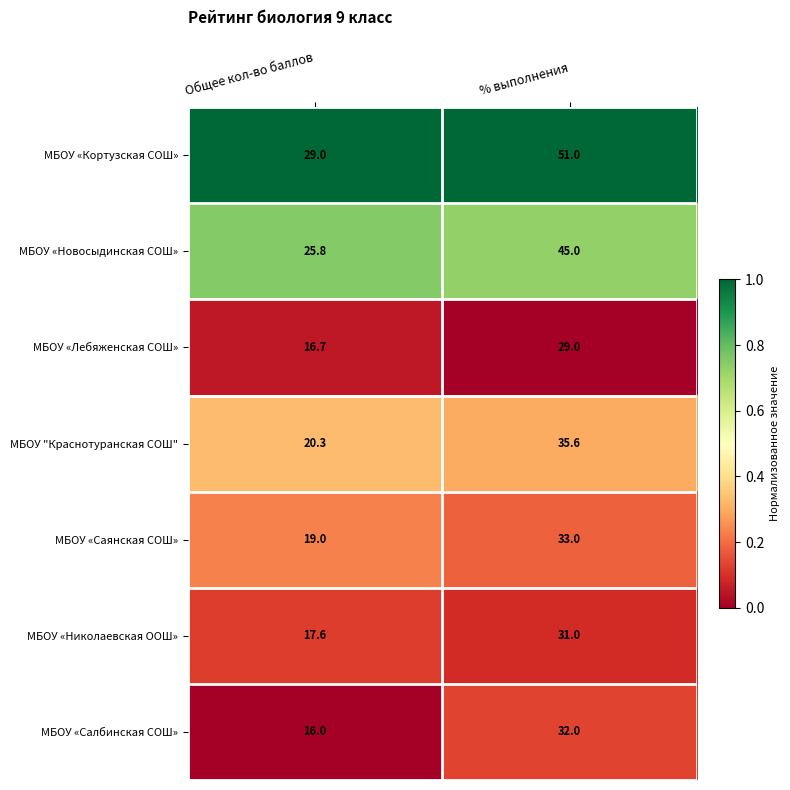

How many data points does each series have?

2